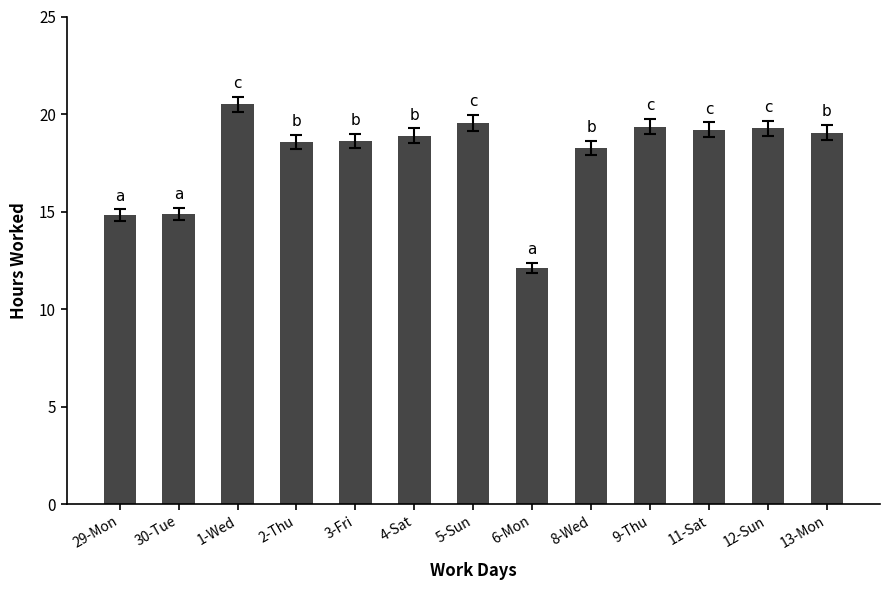

Which has a higher value, 11-Sat or 3-Fri?

11-Sat